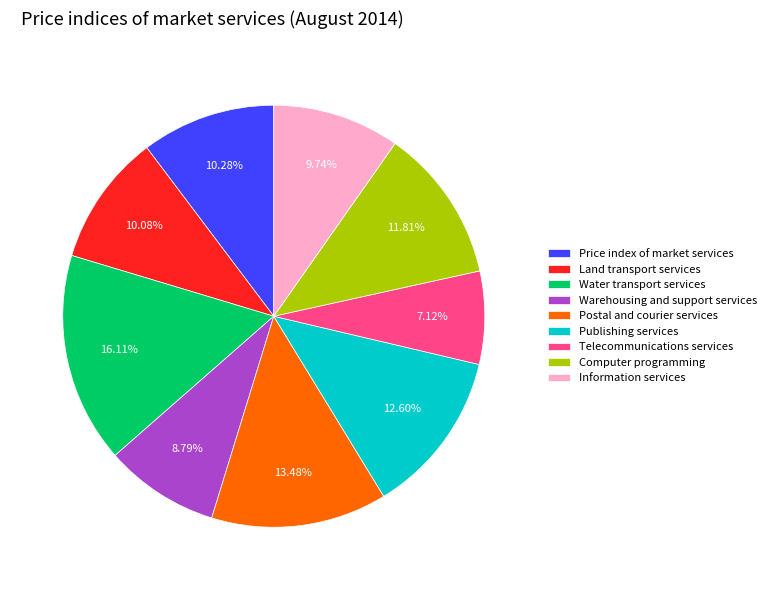

Combined, do Postal and courier services and Telecommunications services account for over 50%?

No